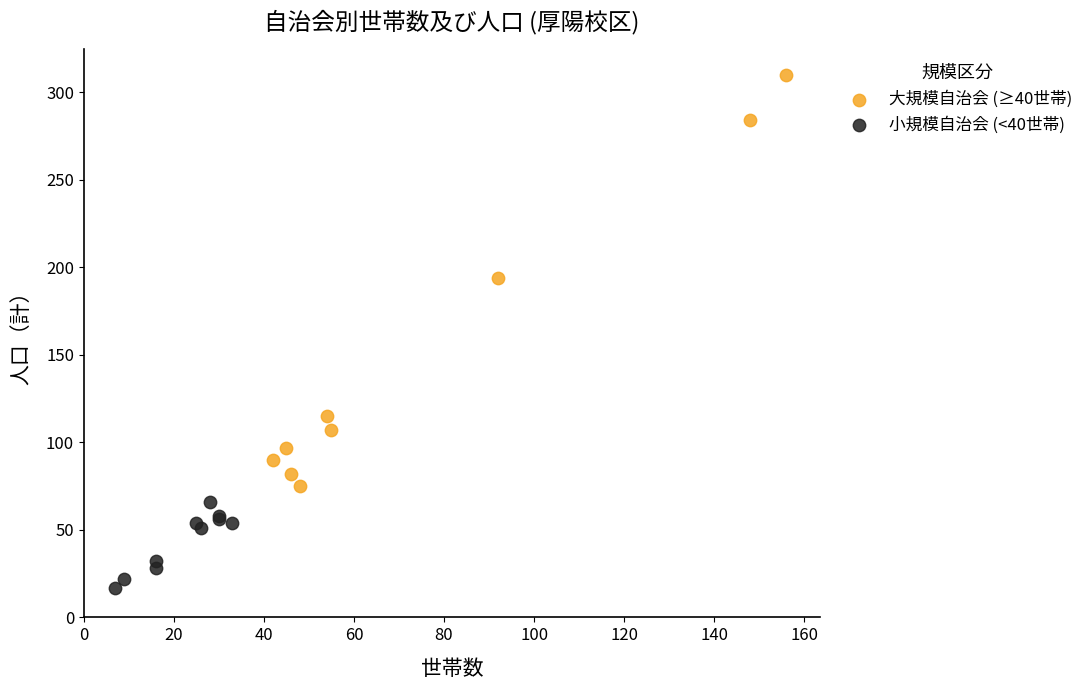

What are all the series names shown in the legend?

大規模自治会 (≥40世帯), 小規模自治会 (<40世帯)